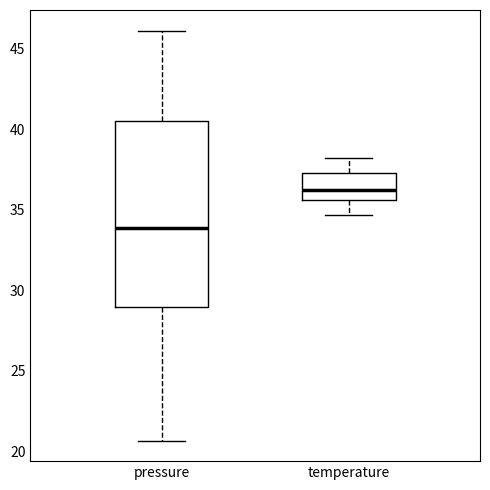

Which box is the tallest, from its lower edge to its upper edge?

pressure